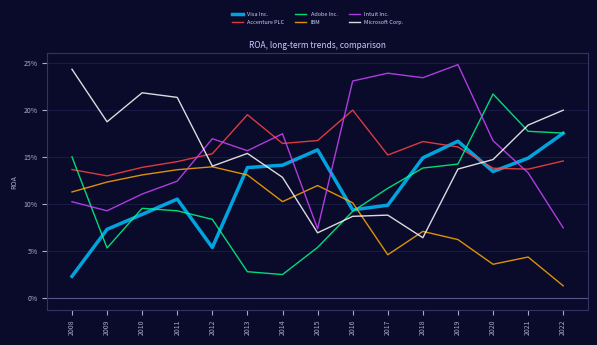

Does the chart display data point markers on the line(s)?

No